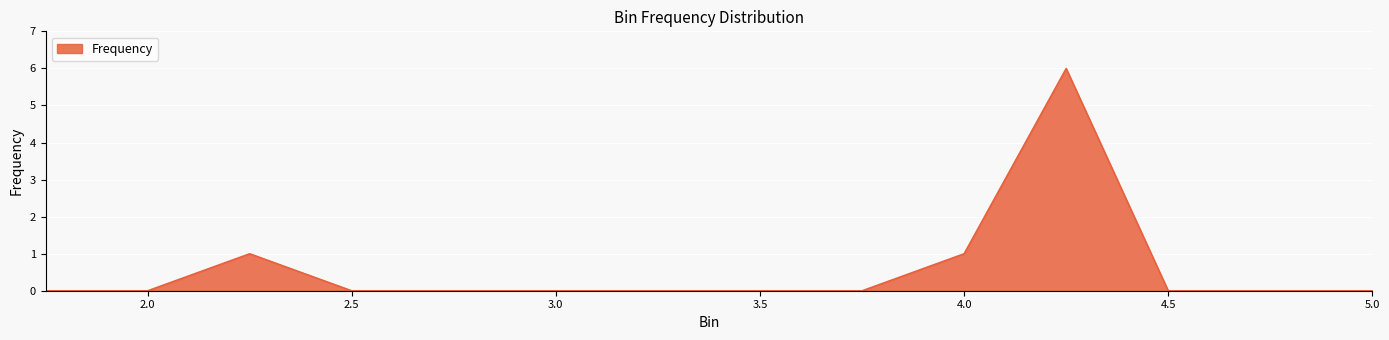

What is the greatest value displayed?

6